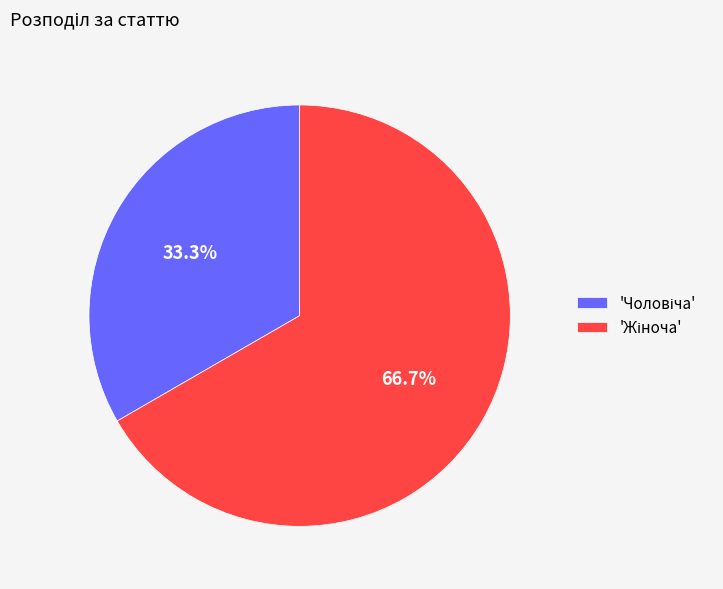

Is there any slice that represents more than half of the pie?

Yes